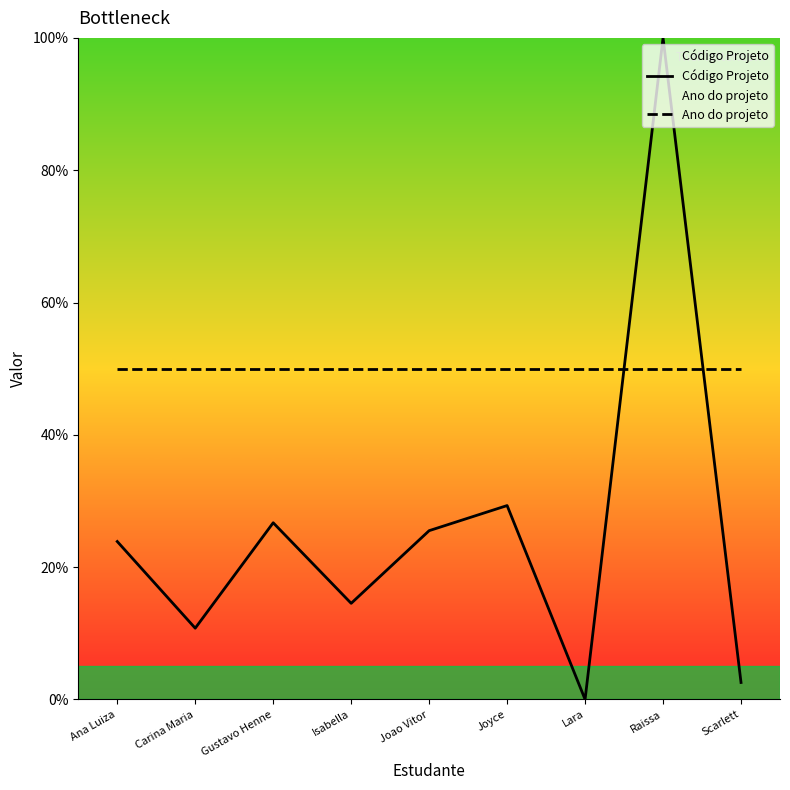

What is the label of the 1st point from the left?

Ana Luiza